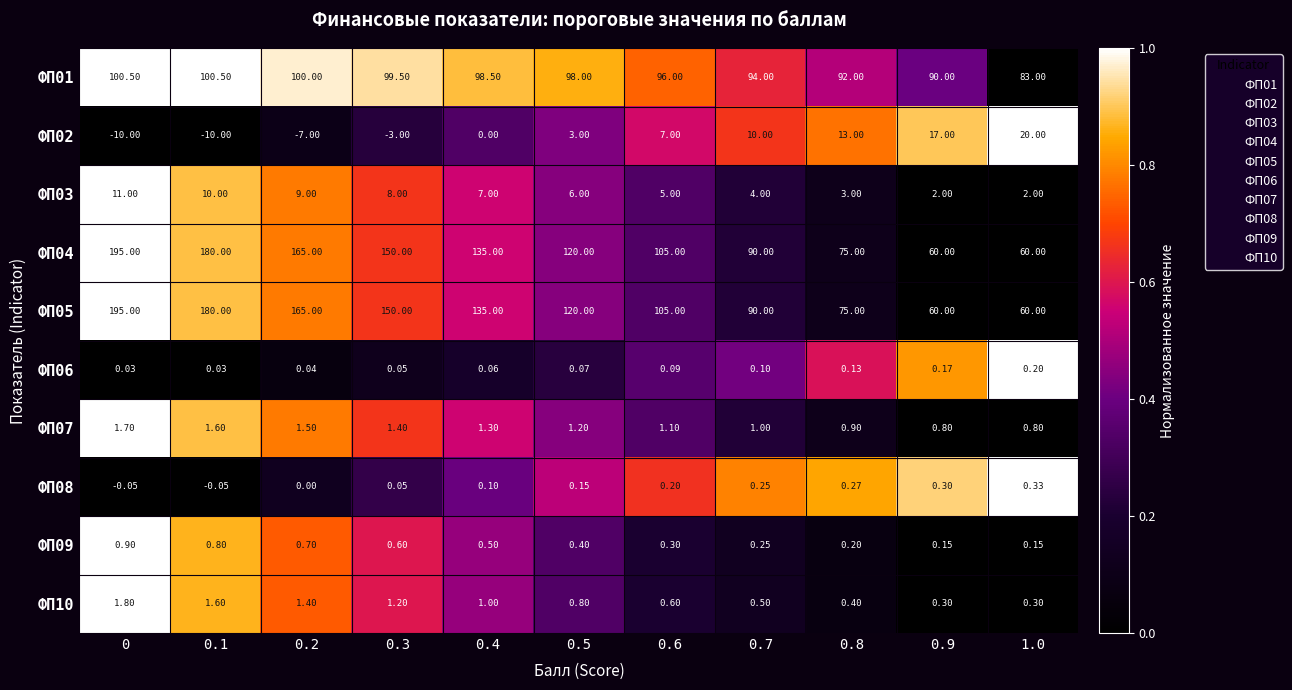

Is the value of ФП03 at 0.7 greater than the value of ФП10 at 0.4?

Yes